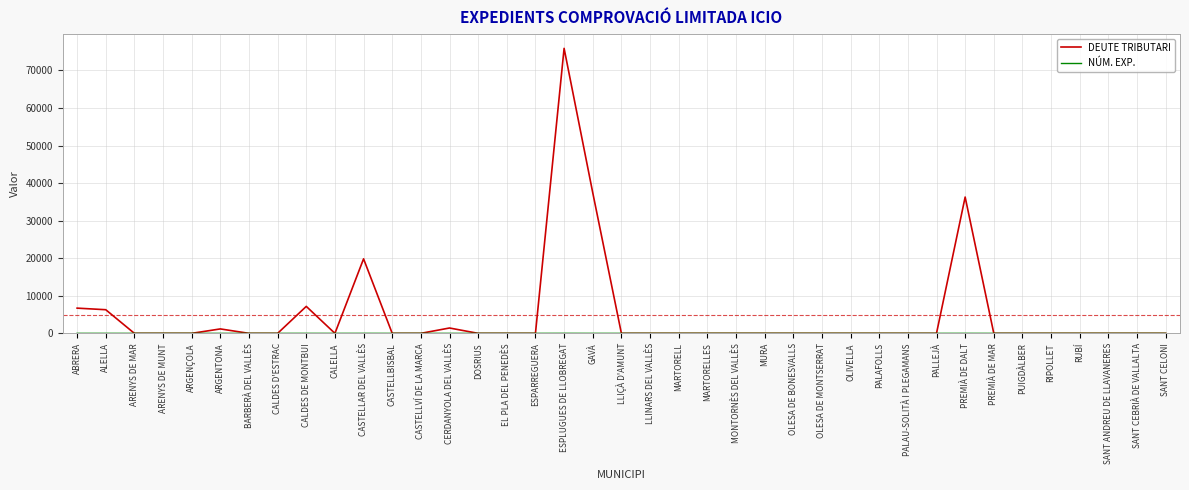

Which series has the widest spread of values?

DEUTE TRIBUTARI